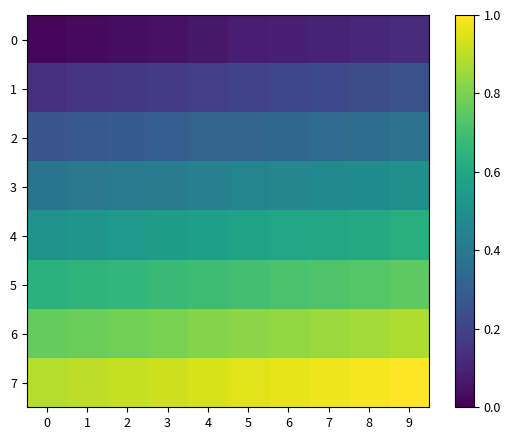

Reading left to right, transcribe all the data shown in this chart.

0: 0=0.0	1=0.0	2=0.0	3=0.1	4=0.1	5=0.1	6=0.1	7=0.1	8=0.1	9=0.1
1: 0=0.1	1=0.1	2=0.2	3=0.2	4=0.2	5=0.2	6=0.2	7=0.2	8=0.2	9=0.2
2: 0=0.3	1=0.3	2=0.3	3=0.3	4=0.3	5=0.3	6=0.3	7=0.3	8=0.4	9=0.4
3: 0=0.4	1=0.4	2=0.4	3=0.4	4=0.4	5=0.5	6=0.5	7=0.5	8=0.5	9=0.5
4: 0=0.5	1=0.5	2=0.5	3=0.6	4=0.6	5=0.6	6=0.6	7=0.6	8=0.6	9=0.6
5: 0=0.6	1=0.7	2=0.7	3=0.7	4=0.7	5=0.7	6=0.7	7=0.7	8=0.7	9=0.8
6: 0=0.8	1=0.8	2=0.8	3=0.8	4=0.8	5=0.8	6=0.8	7=0.8	8=0.9	9=0.9
7: 0=0.9	1=0.9	2=0.9	3=0.9	4=0.9	5=0.9	6=1.0	7=1.0	8=1.0	9=1.0